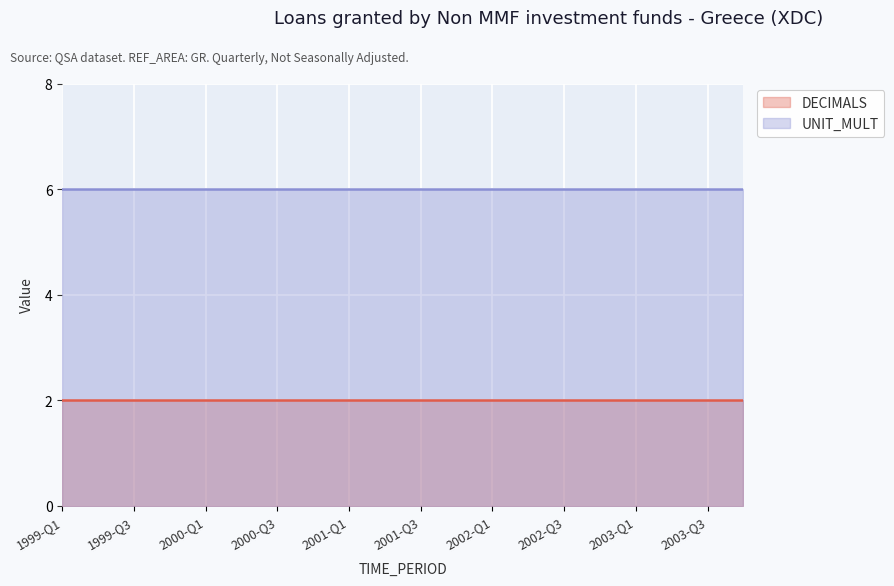

What is the sum of the UNIT_MULT values at 1999-Q1 and 2000-Q2?

12